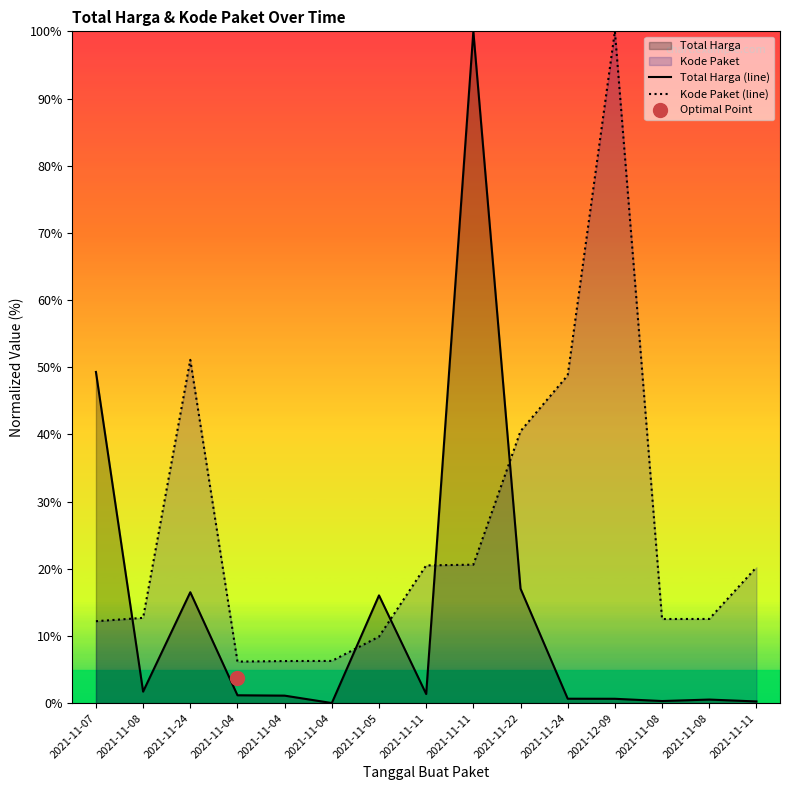

What is the average value of the Kode Paket (line) series?

25.4